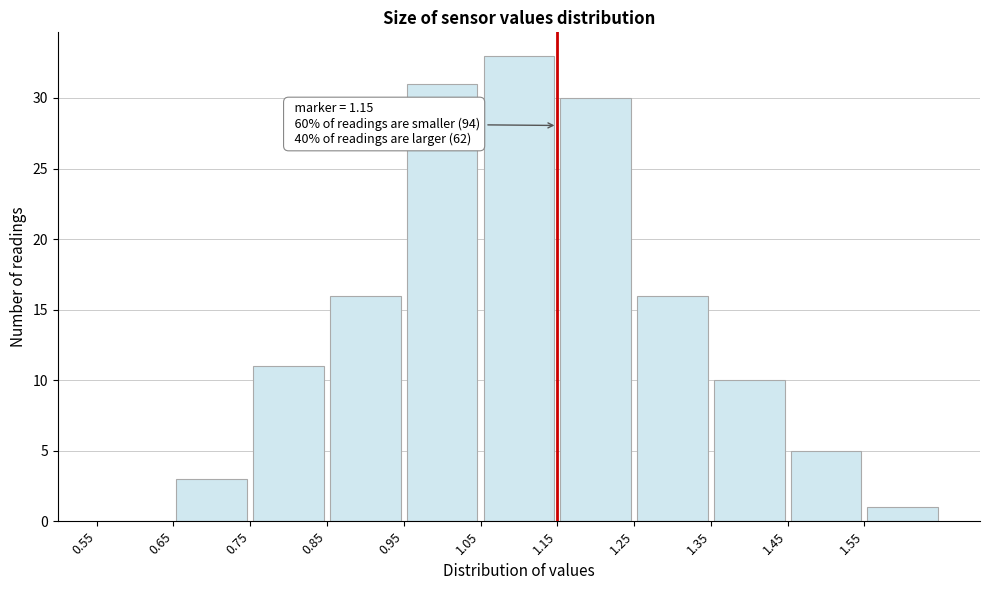

Over which range of the x-axis is the bar tallest?

1.05 to 1.15